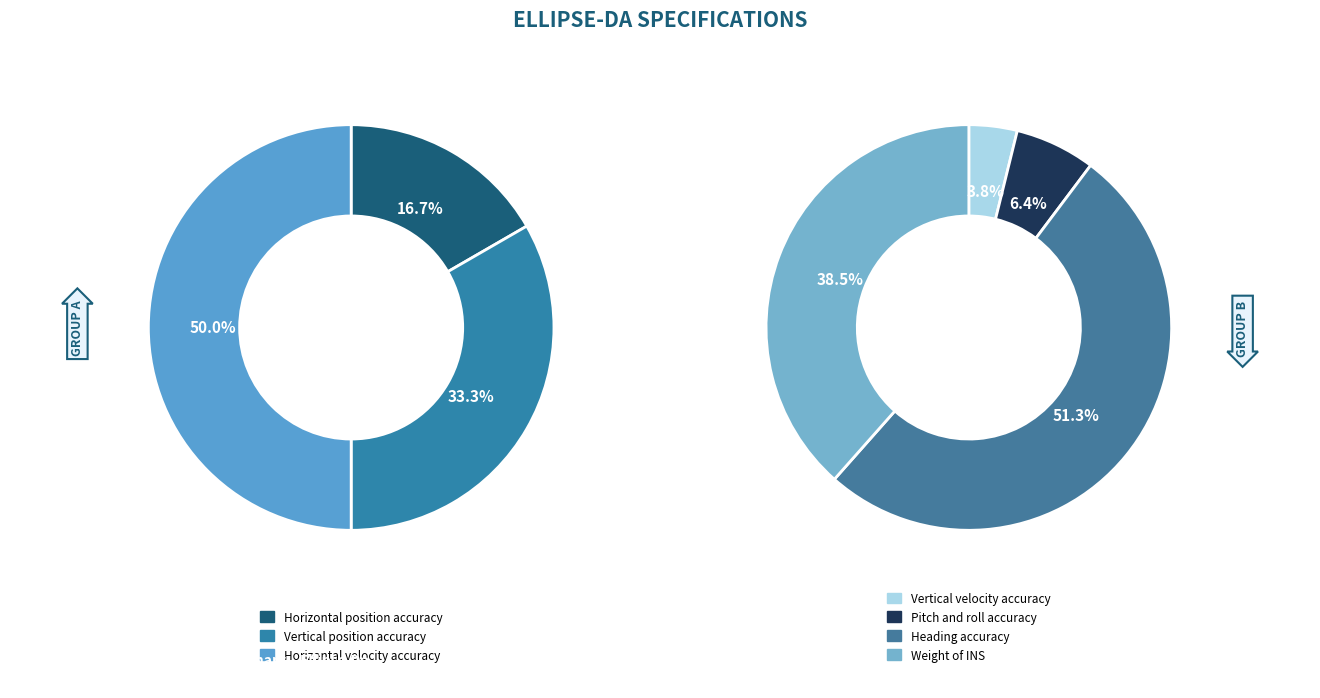

True or false: Vertical velocity accuracy accounts for 4% of the total.

True